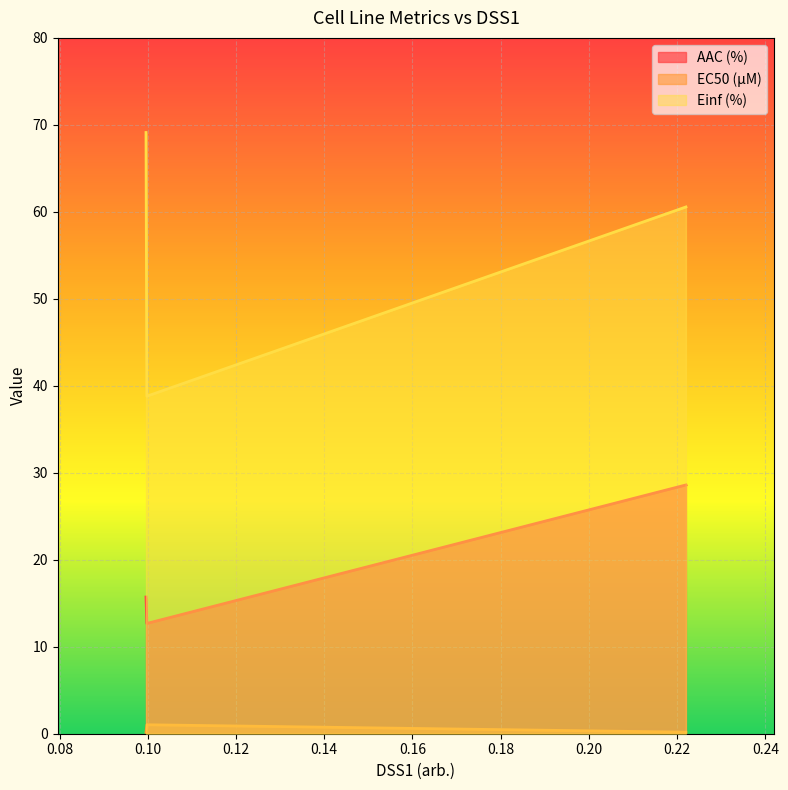

What is the sum of the Einf (%) values at 0.0998 and 0.0996?

107.9